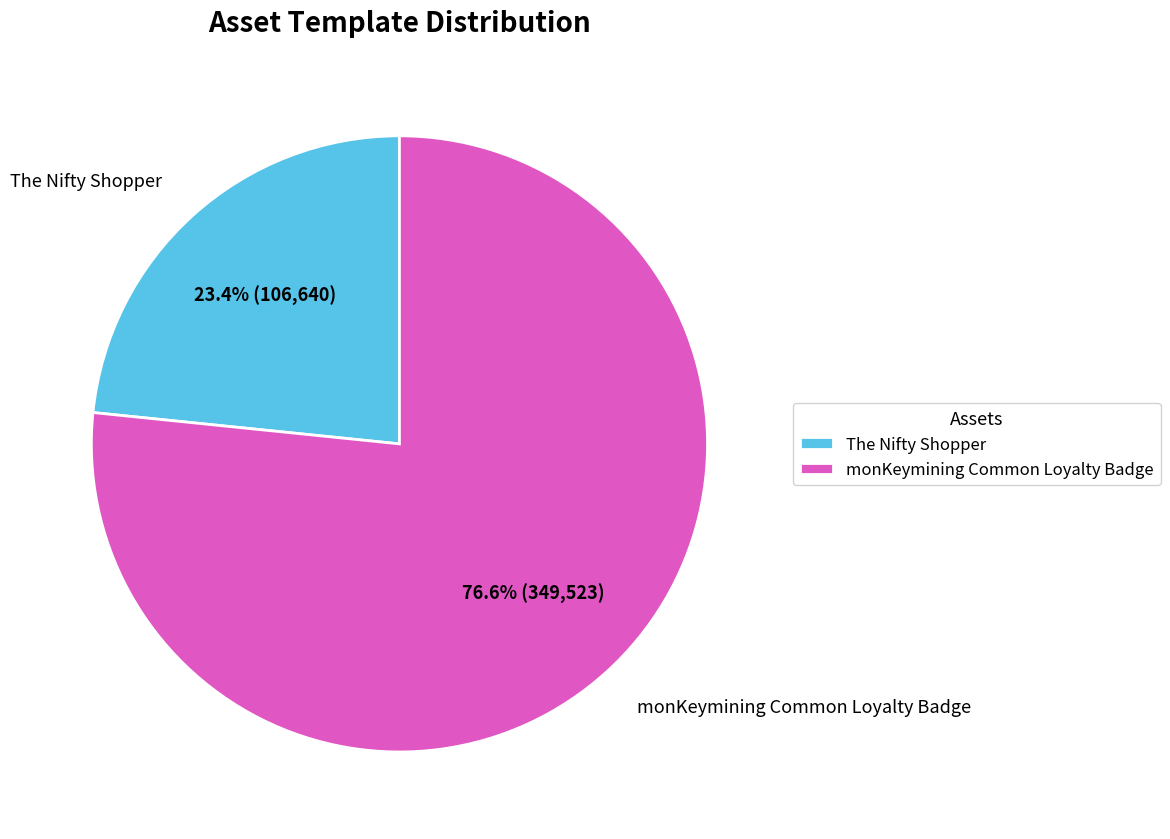

How many slices are in this pie chart?

2